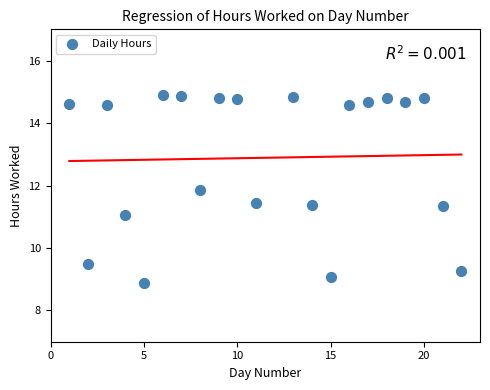

What is the range of Y values (max minus min)?

6.0